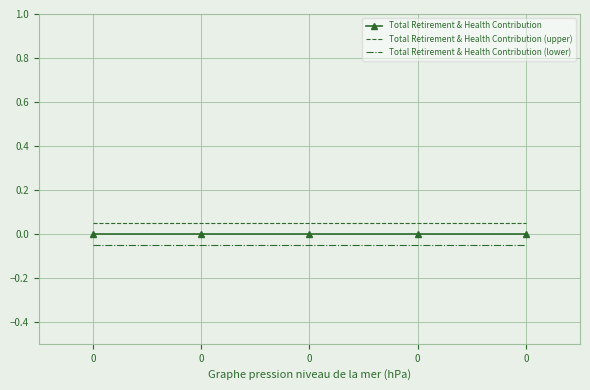

True or false: Total Retirement & Health Contribution and Total Retirement & Health Contribution (lower) intersect in this chart.

False